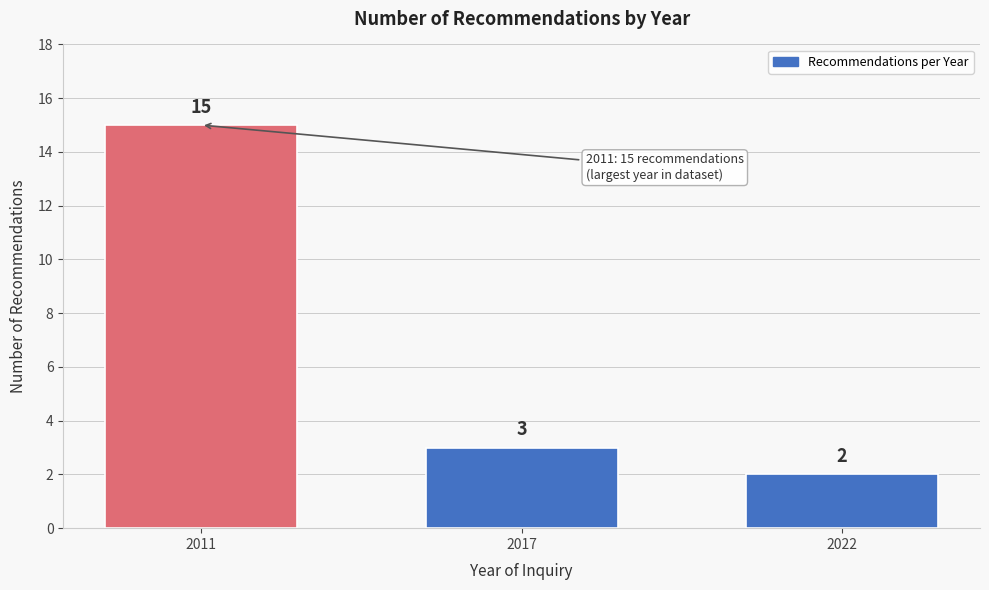

Reading left to right, extract all data points from this chart.

15	3	2